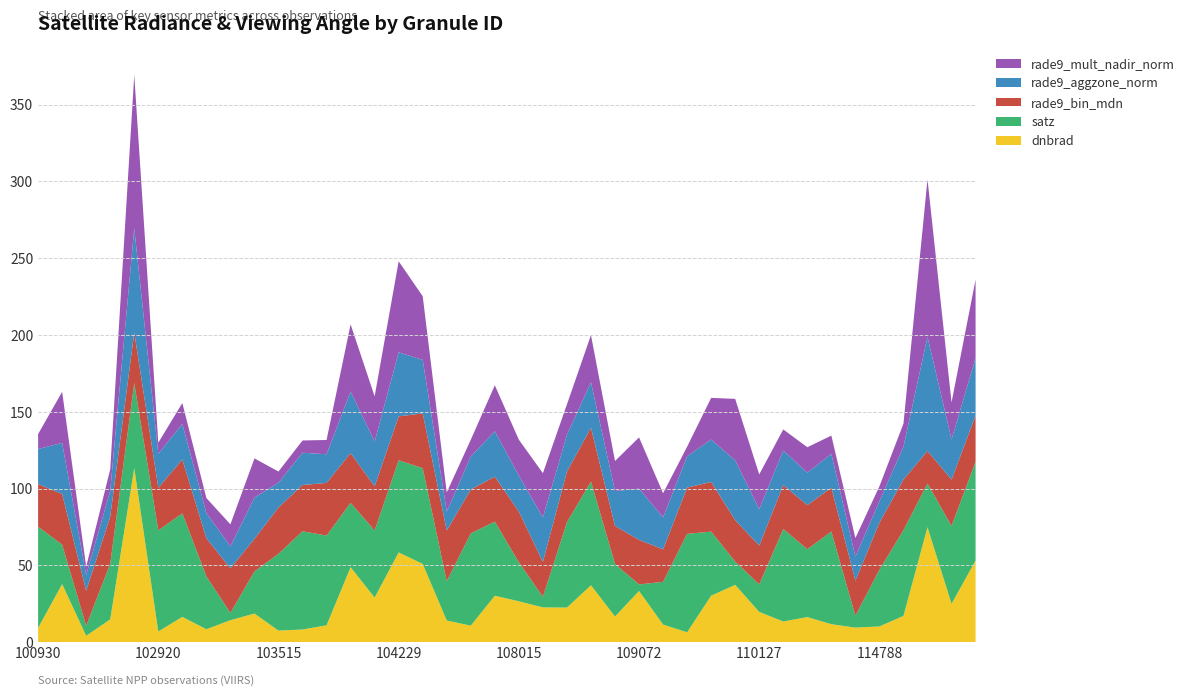

Reading left to right, transcribe all the data shown in this chart.

dnbrad: 9.3	37.9	4.2	14.9	113.3	7.0	16.5	8.4	14.3	18.6	7.6	8.3	11.0	48.8	29.1	58.5	51.0	14.1	10.8	30.2	26.6	22.7	22.5	37.1	16.7	33.4	11.5	6.5	30.3	37.3	19.7	13.5	16.4	11.7	9.5	10.3	17.1	74.9	25.0	53.1
satz: 65.8	25.6	6.5	36.1	55.4	65.8	67.4	34.5	4.7	27.4	50.0	64.0	58.4	41.9	43.7	60.0	62.4	25.6	60.1	48.2	25.4	6.9	55.5	67.5	34.2	4.3	27.8	64.1	41.7	15.1	17.9	60.2	44.2	60.3	7.8	36.9	55.8	28.5	50.6	64.3
rade9_bin_mdn: 27.8	33.0	22.8	30.6	32.9	27.8	35.0	24.8	29.0	21.2	30.1	30.1	34.3	32.4	28.7	28.6	35.6	33.0	28.6	29.3	33.0	22.8	32.9	35.0	24.8	29.0	21.2	30.1	32.4	27.0	25.2	28.6	28.7	28.6	22.8	30.6	32.9	21.2	30.1	30.1
rade9_aggzone_norm: 22.8	33.3	10.4	16.8	67.9	22.0	23.2	16.4	14.3	26.9	16.1	21.0	18.6	40.0	29.2	41.7	34.9	12.4	21.4	29.6	23.4	28.9	24.0	29.6	22.8	33.4	20.8	20.4	27.6	38.9	23.7	22.6	21.2	22.0	15.7	14.0	21.3	74.3	26.2	37.4
rade9_mult_nadir_norm: 9.7	33.3	5.3	14.1	99.8	7.2	13.7	9.9	14.3	25.5	7.3	8.0	9.3	43.7	29.4	59.3	41.4	12.4	10.9	30.0	23.4	28.9	19.8	30.7	19.6	33.4	15.7	6.2	27.1	40.1	22.6	13.7	16.5	11.9	12.1	9.7	15.1	102.5	24.1	51.1